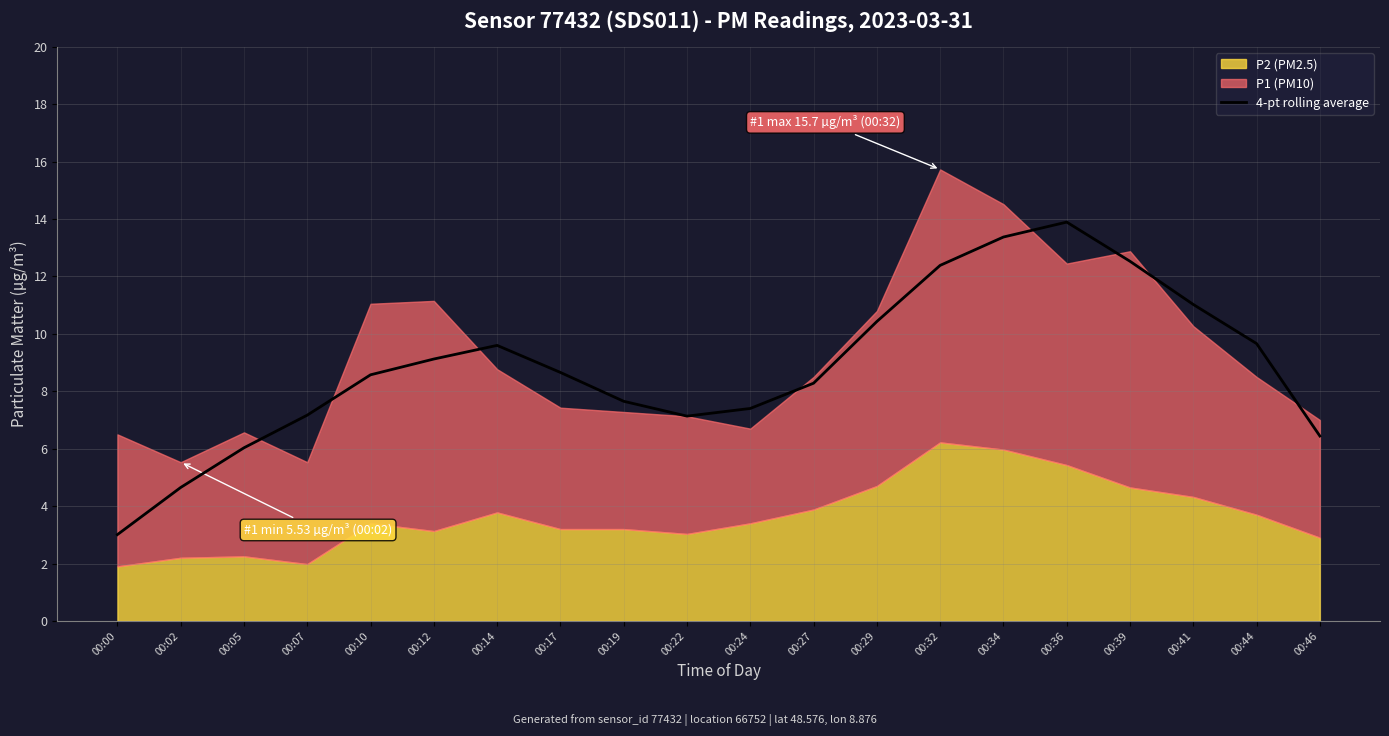

At which category does the data reach its first local valley?

00:22